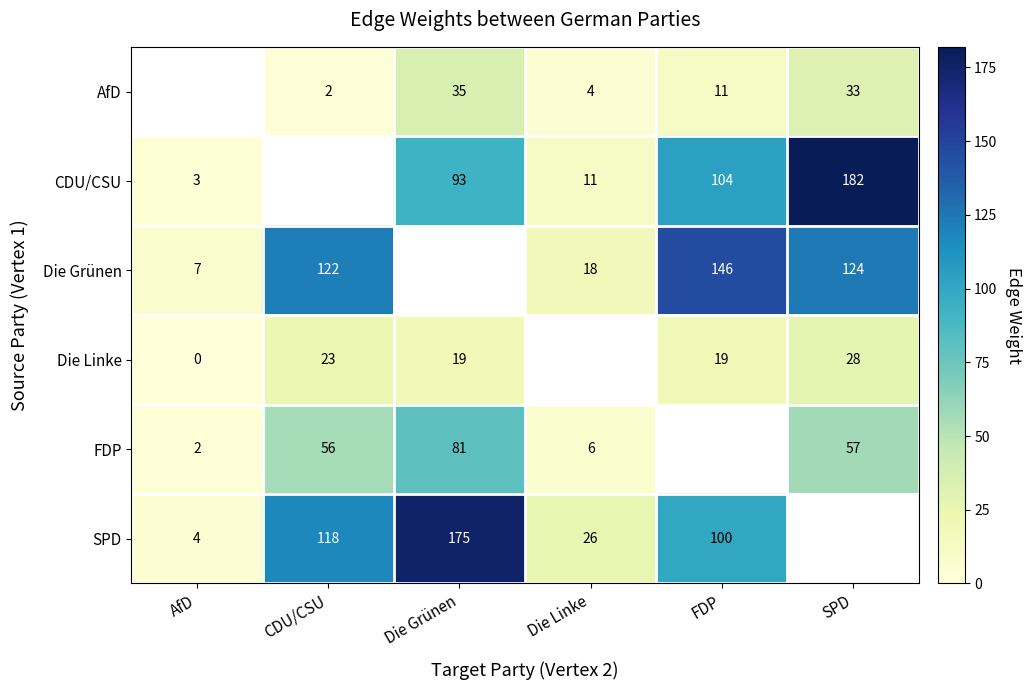

What is the sum of the SPD values at Die Linke and CDU/CSU?

144